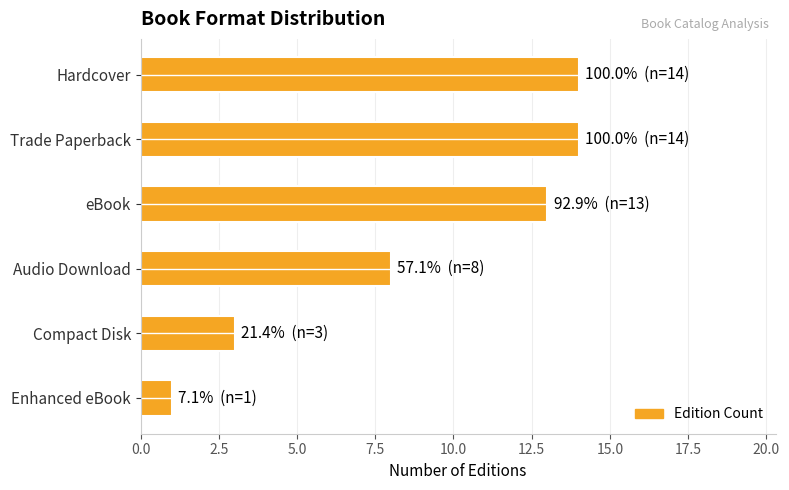

What is the difference between the maximum and minimum values?

13